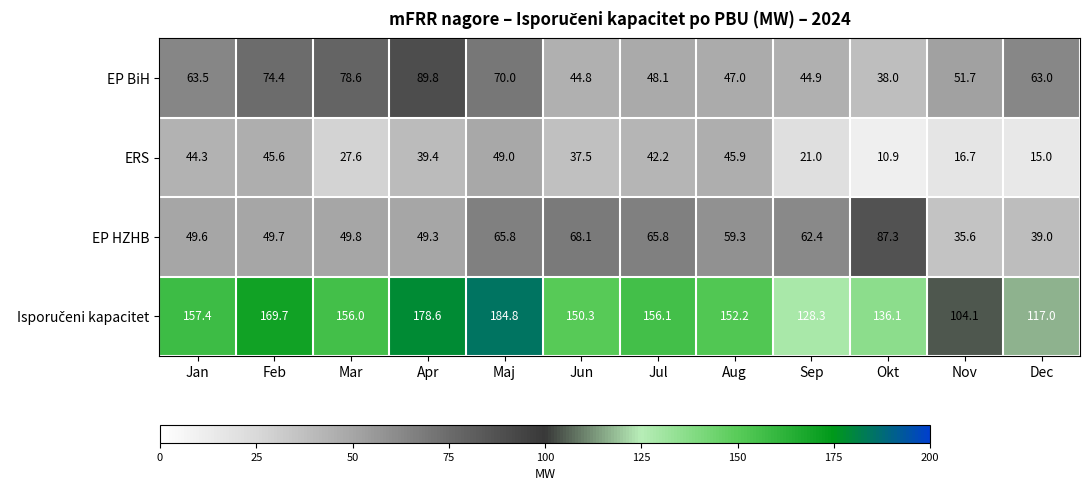

Read the ERS value at Feb.

45.6